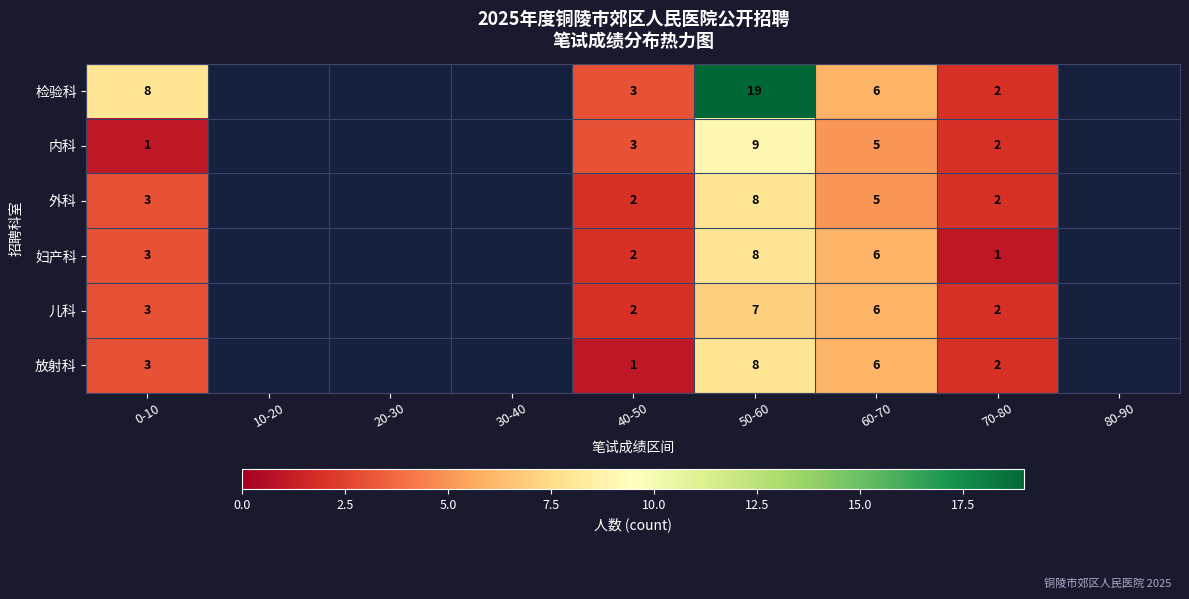

The value of 儿科 at 70-80 is 2. True or false?

True